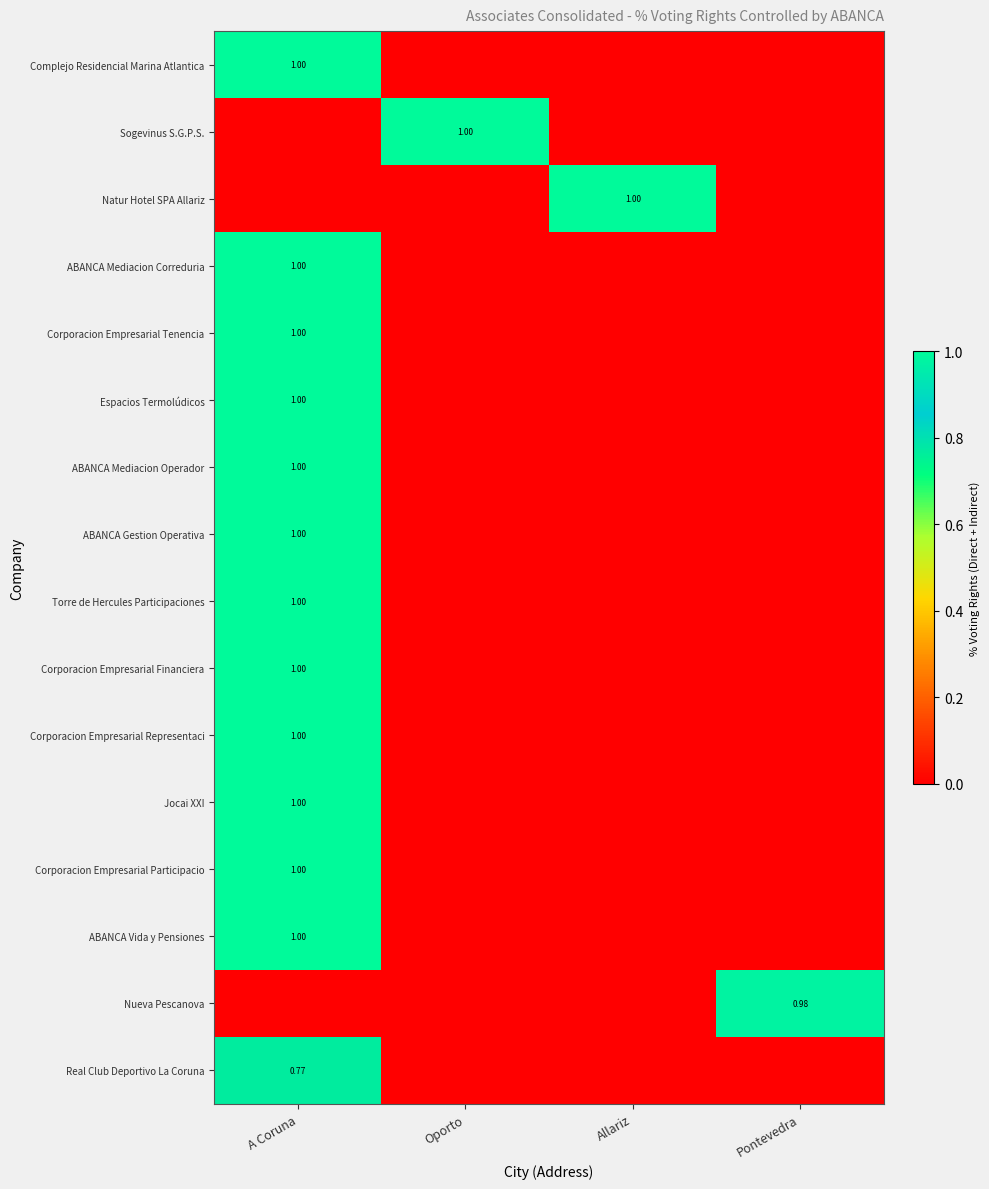

At which label is Real Club Deportivo La Coruna closest to 0?

Oporto